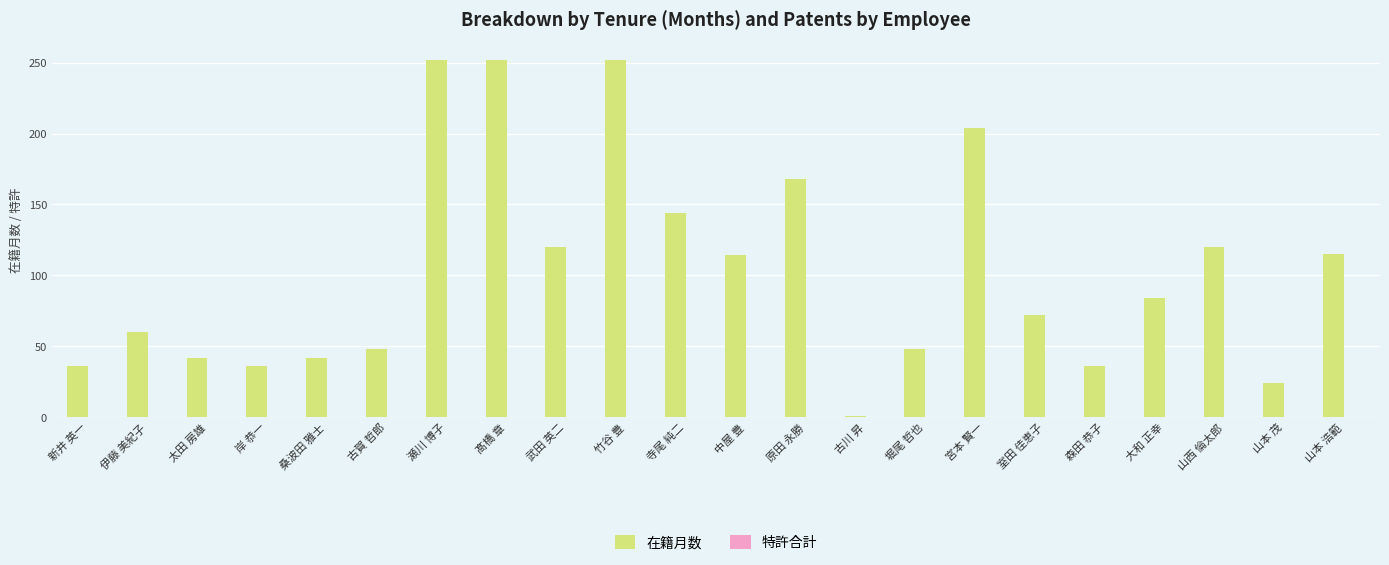

What is the value of the 16th bar from the left?

204